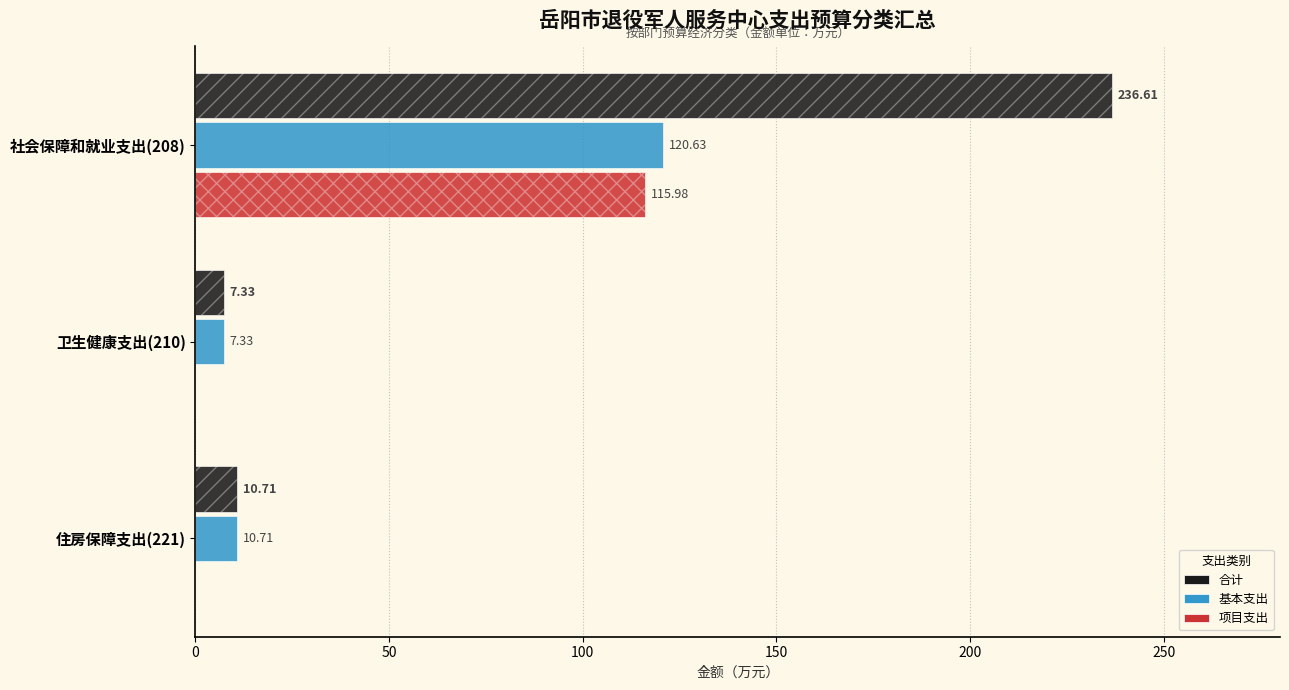

What is the lowest value of the 合计 series?

7.3